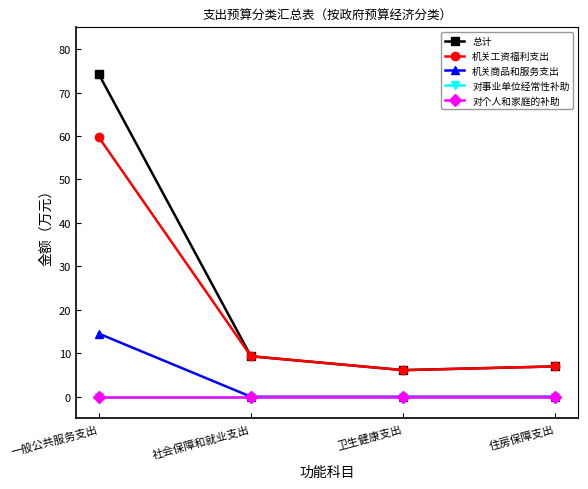

What position from the right is 住房保障支出?

1